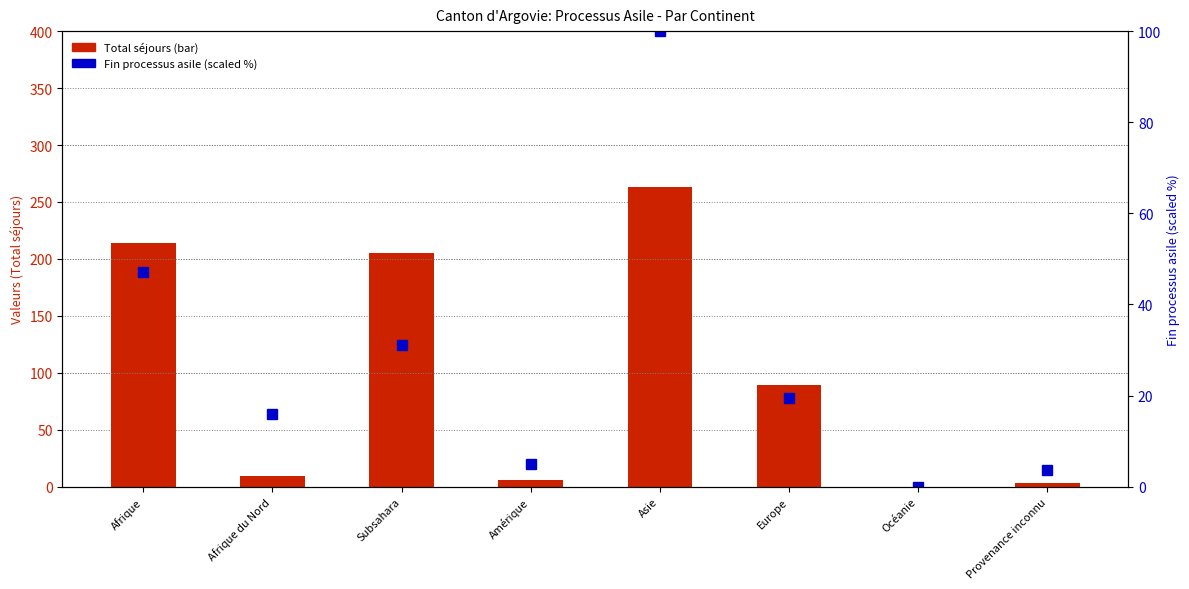

At Provenance inconnu, list the series in order from largest to smallest.

Fin processus asile (scaled %), Total séjours (bar)